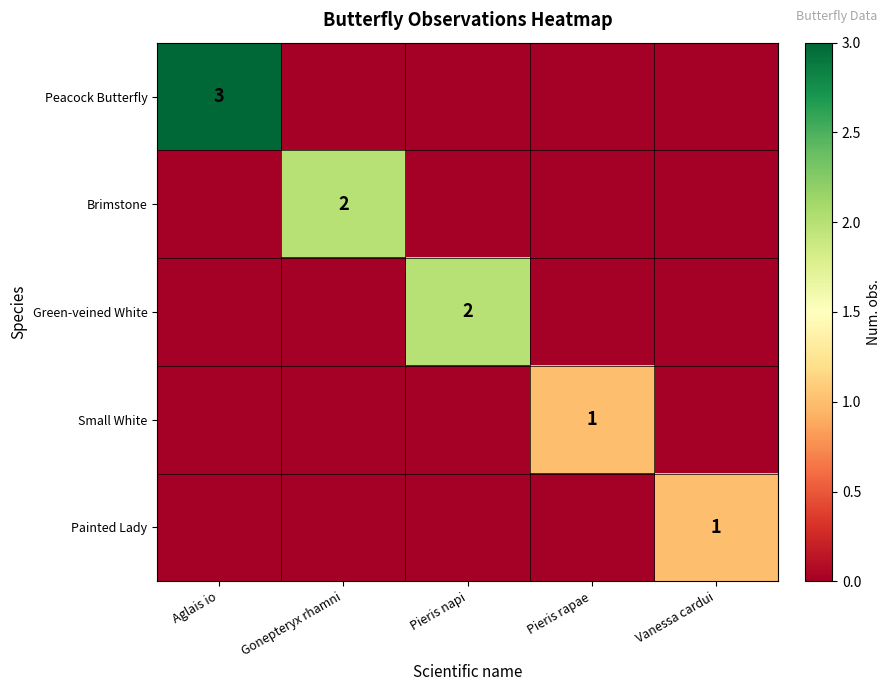

True or false: Brimstone has a value of 3 at Gonepteryx rhamni.

False